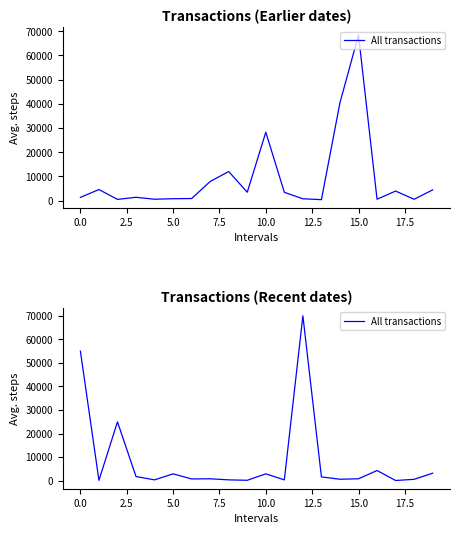

What is the value of the 9th point from the left?

396.0